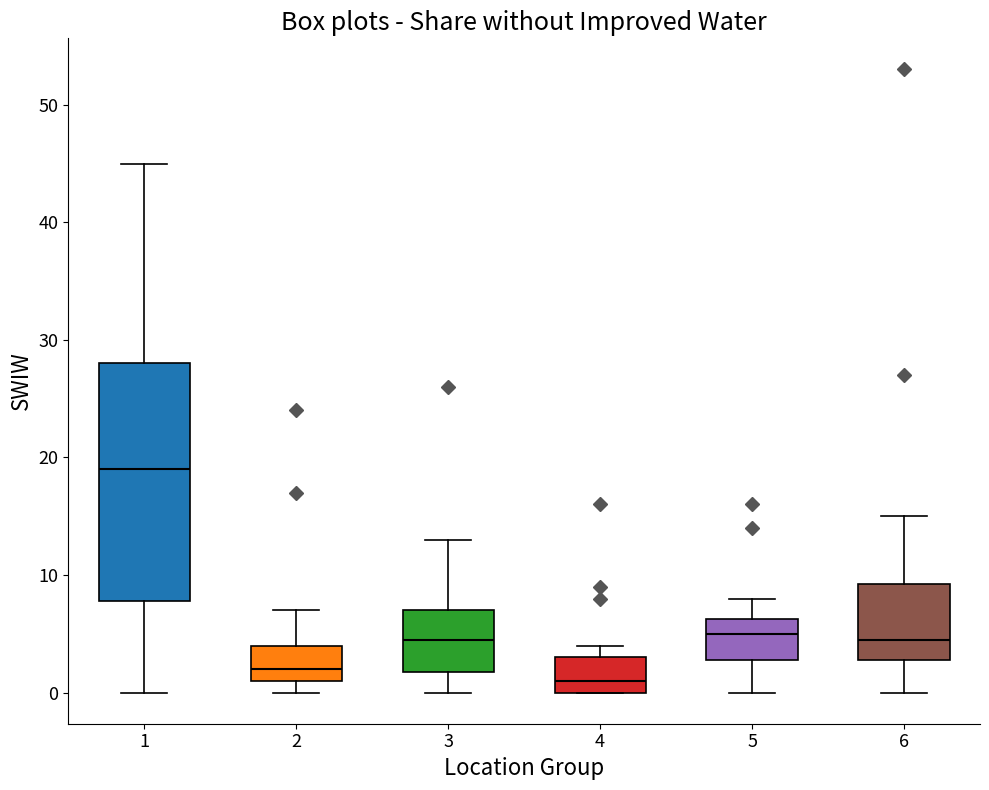

Which box is the tallest, from its lower edge to its upper edge?

1